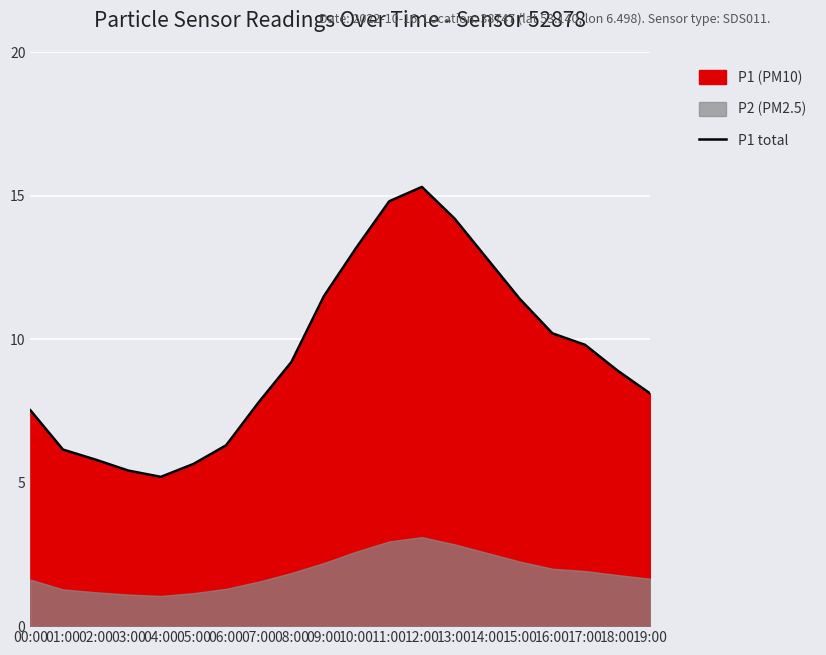

What is the smallest value displayed?

5.2